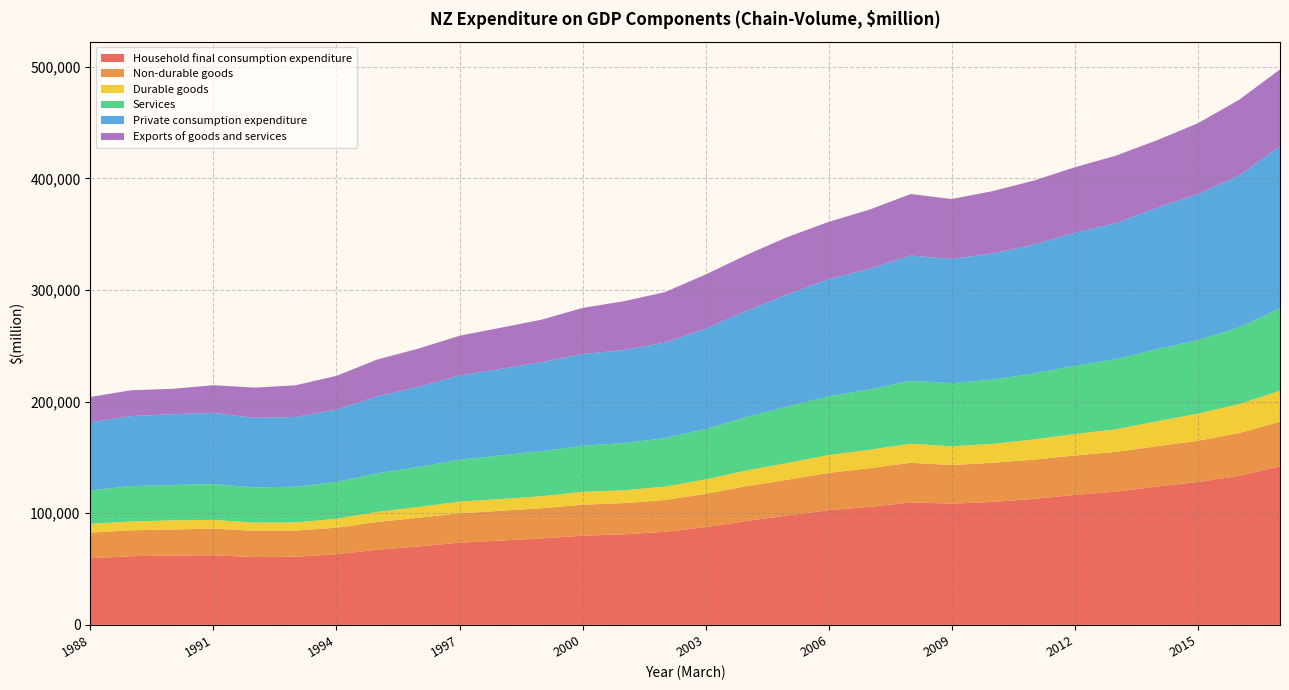

Reading right to left, what are all the values shown in this chart?

Household final consumption expenditure: 2017=142215	2016=133526	2015=128015	2014=123982	2013=119437	2012=116465	2011=112883	2010=110177	2009=108636	2008=109699	2007=105777	2006=102742	2005=98048	2004=93066	2003=87564	2002=83368	2001=81124	2000=79976	1999=77455	1998=75536	1997=73658	1996=70257	1995=67420	1994=63308	1993=61060	1992=60803	1991=62375	1990=62135	1989=61547	1988=59747
Non-durable goods: 2017=39837	2016=38317	2015=36941	2014=36059	2013=35552	2012=35315	2011=35184	2010=35104	2009=34570	2008=35530	2007=34631	2006=33430	2005=32051	2004=31224	2003=29821	2002=28510	2001=27984	2000=27725	1999=27065	1998=26680	1997=26293	1996=25784	1995=24835	1994=23757	1993=23495	1992=23475	1991=23906	1990=23331	1989=23196	1988=22923
Durable goods: 2017=27650	2016=25980	2015=24324	2014=22323	2013=20264	2012=19208	2011=18089	2010=16914	2009=16840	2008=17116	2007=16486	2006=15968	2005=15043	2004=14075	2003=12916	2002=11977	2001=11464	2000=11514	1999=10743	1998=10487	1997=10548	1996=9559	1995=8999	1994=7988	1993=7230	1992=7329	1991=7815	1990=8190	1989=7887	1988=7878
Services: 2017=73895	2016=68551	2015=65907	2014=64663	2013=62720	2012=61152	2011=59010	2010=57598	2009=56497	2008=56306	2007=54045	2006=52544	2005=50460	2004=47842	2003=45190	2002=43388	2001=42303	2000=41329	1999=40386	1998=39132	1997=37461	1996=35896	1995=34646	1994=32905	1993=31992	1992=31578	1991=32071	1990=31692	1989=31715	1988=30008
Private consumption expenditure: 2017=145002	2016=136250	2015=130725	2014=126540	2013=121886	2012=119135	2011=115491	2010=113015	2009=111313	2008=112208	2007=108106	2006=105088	2005=100456	2004=95360	2003=89788	2002=85530	2001=83278	2000=82119	1999=79680	1998=77493	1997=75426	1996=71820	1995=68954	1994=64780	1993=62501	1992=62276	1991=63769	1990=63411	1989=62735	1988=60914
Exports of goods and services: 2017=69004	2016=67734	2015=63492	2014=60592	2013=60510	2012=58724	2011=57407	2010=55832	2009=53666	2008=55147	2007=53065	2006=51286	2005=51514	2004=49930	2003=48626	2002=45220	2001=43781	2000=41280	1999=38115	1998=36856	1997=35640	1996=34203	1995=32958	1994=30377	1993=28351	1992=27108	1991=24816	1990=22702	1989=23160	1988=22678